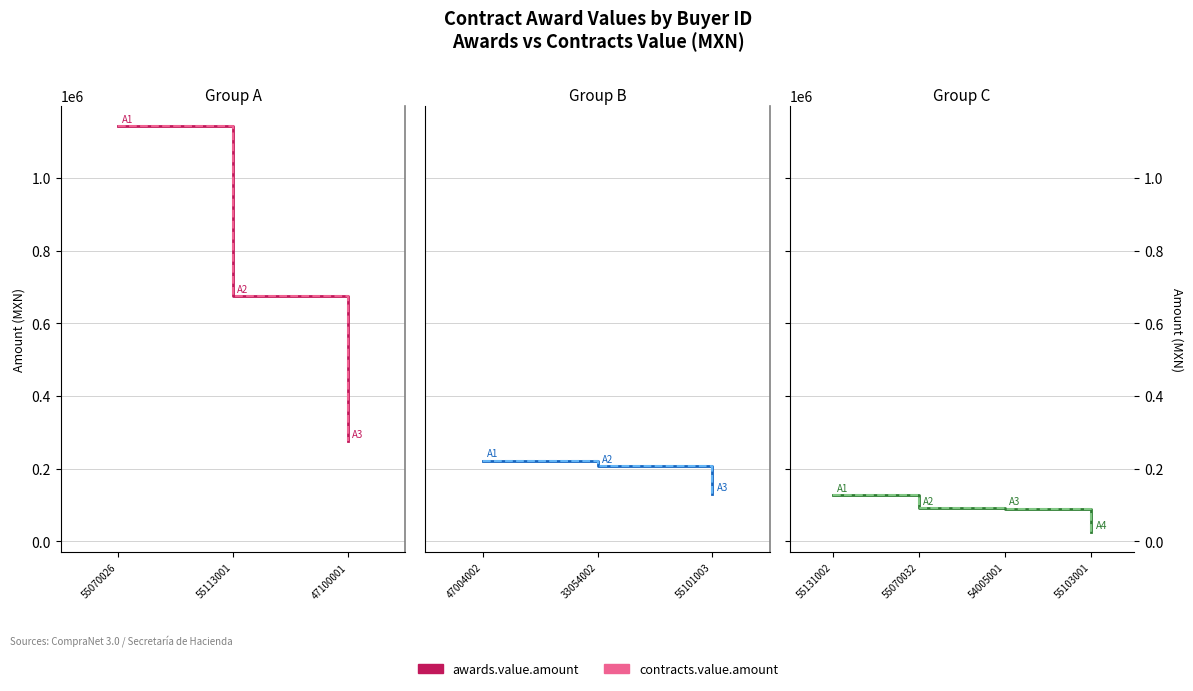

At how many categories does at least one series exceed 41371?

3